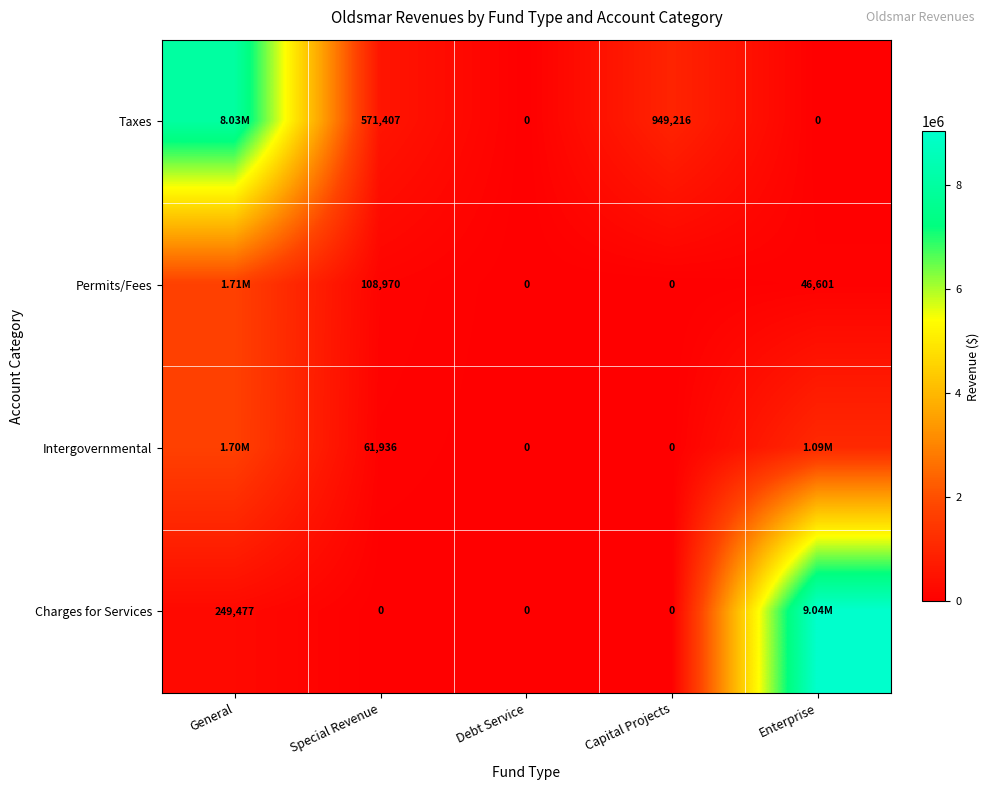

Between Debt Service and Capital Projects, which series saw the biggest shift?

Taxes